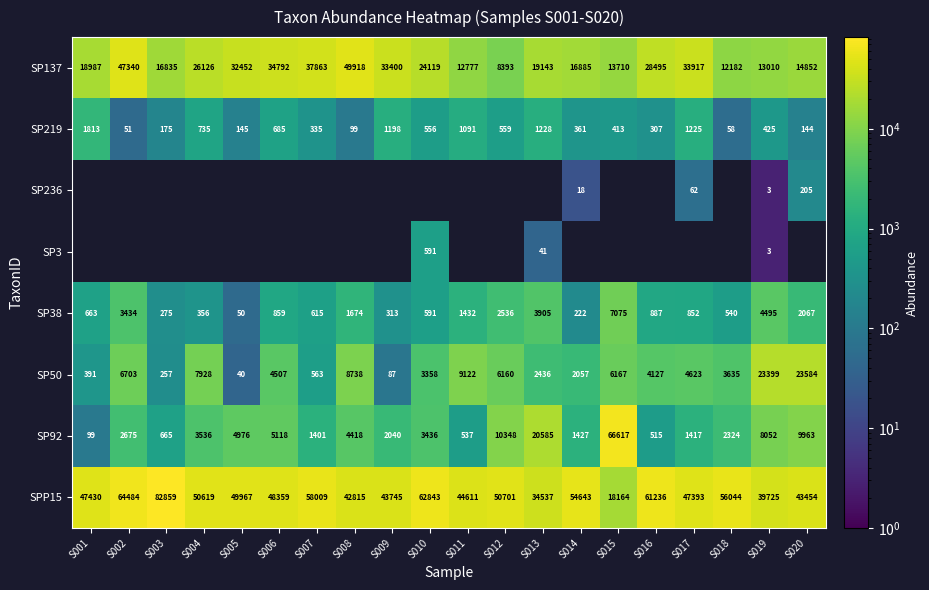

Which category has the highest value in the SPP15 series?

S003